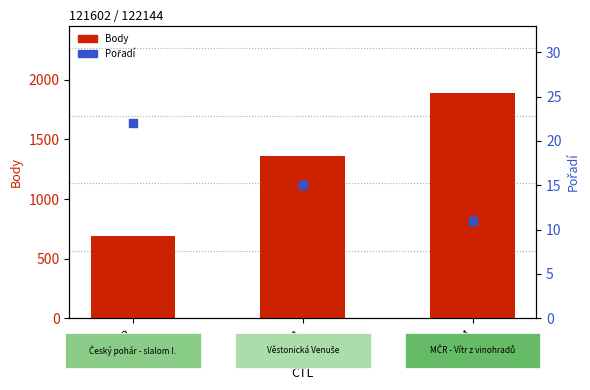

What is the total value across all series at 122144?

1900